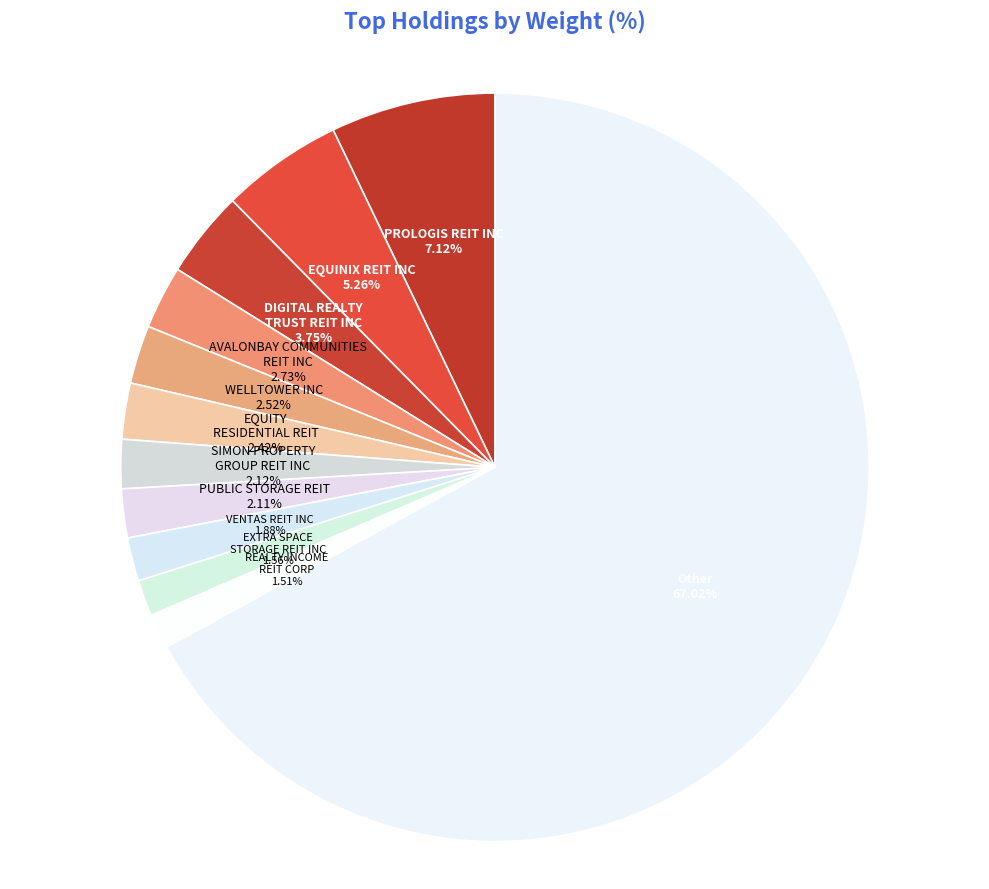

The DIGITAL REALTY TRUST REIT INC slice represents 13% of the pie. True or false?

False